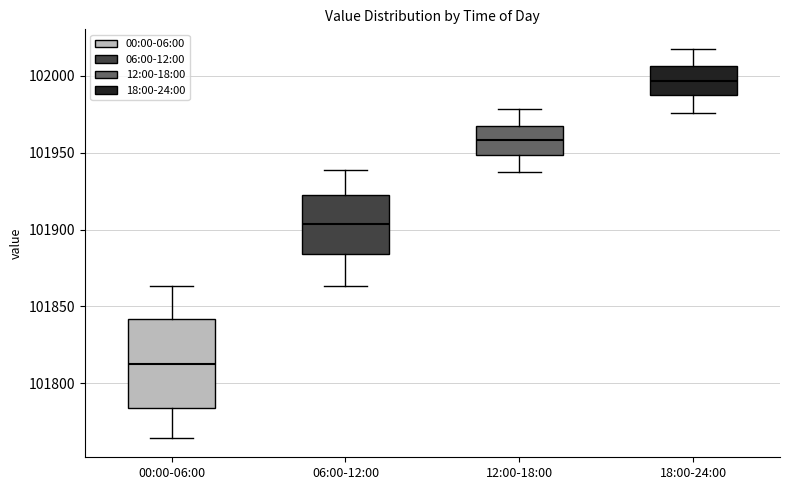

Where does the median line of the box for 12:00-18:00 sit on the y-axis? The values are not printed on the chart, so give them approximately, as read against the axis.

101960